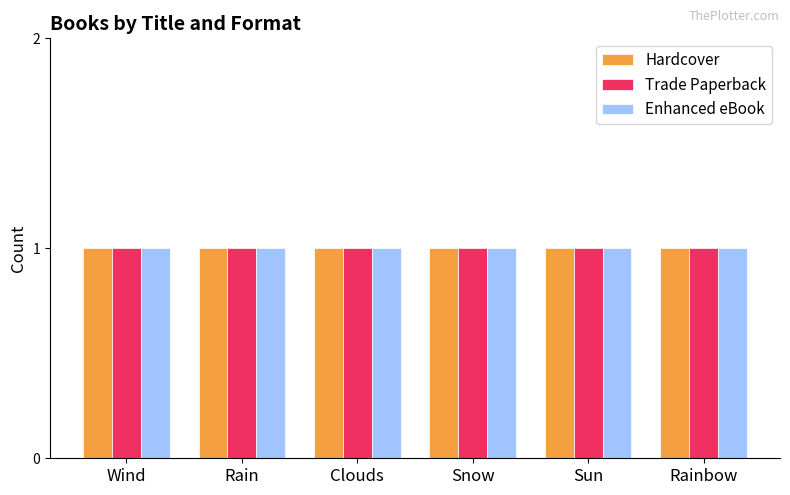

Rank the series at Rainbow from highest to lowest value.

Hardcover, Trade Paperback, Enhanced eBook